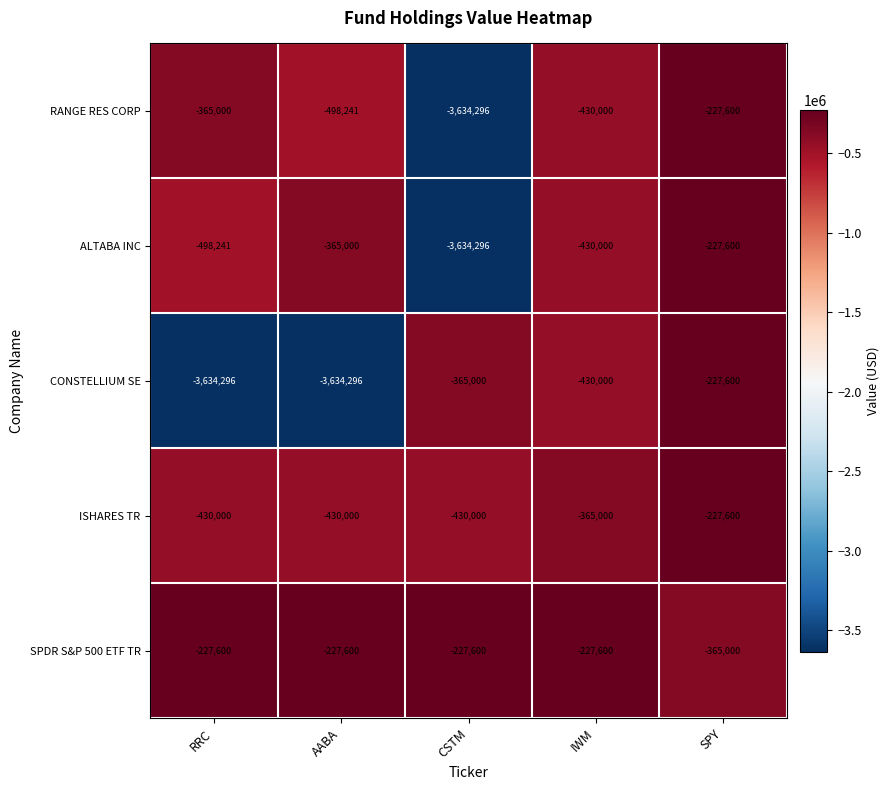

Reading right to left, extract all data points from this chart.

RANGE RES CORP: -227600	-430000	-3634296	-498241	-365000
ALTABA INC: -227600	-430000	-3634296	-365000	-498241
CONSTELLIUM SE: -227600	-430000	-365000	-3634296	-3634296
ISHARES TR: -227600	-365000	-430000	-430000	-430000
SPDR S&P 500 ETF TR: -365000	-227600	-227600	-227600	-227600